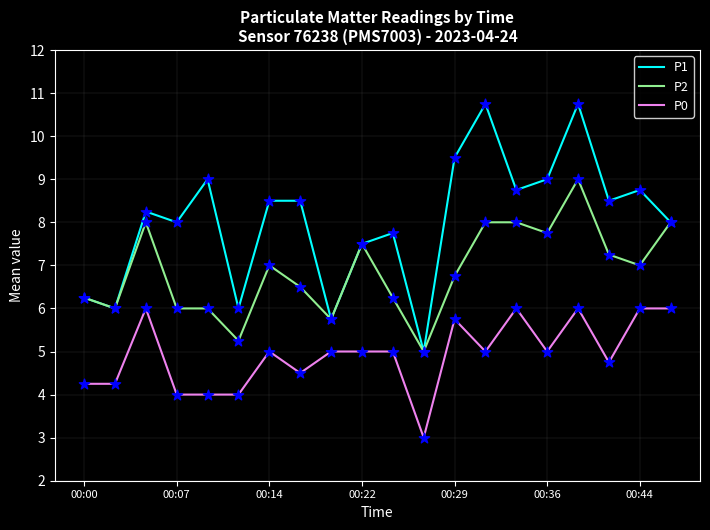

What are all the series names shown in the legend?

P1, P2, P0